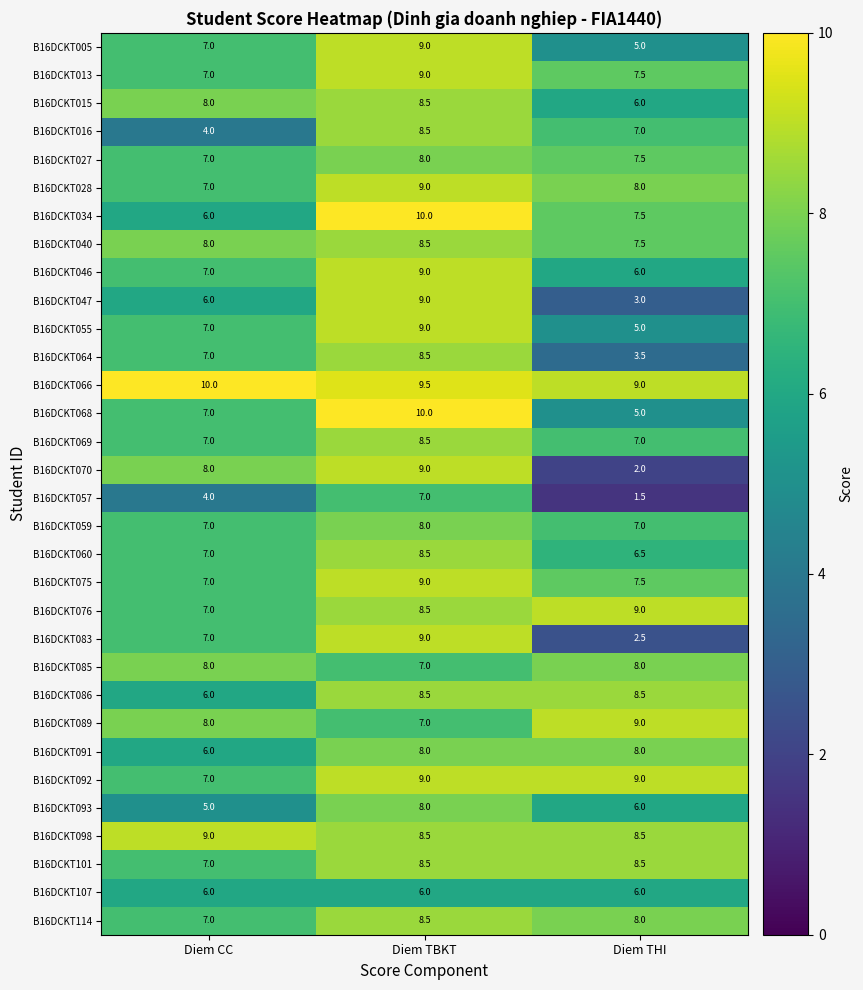

Rank the categories by B16DCKT005 value from lowest to highest.

Diem THI, Diem CC, Diem TBKT